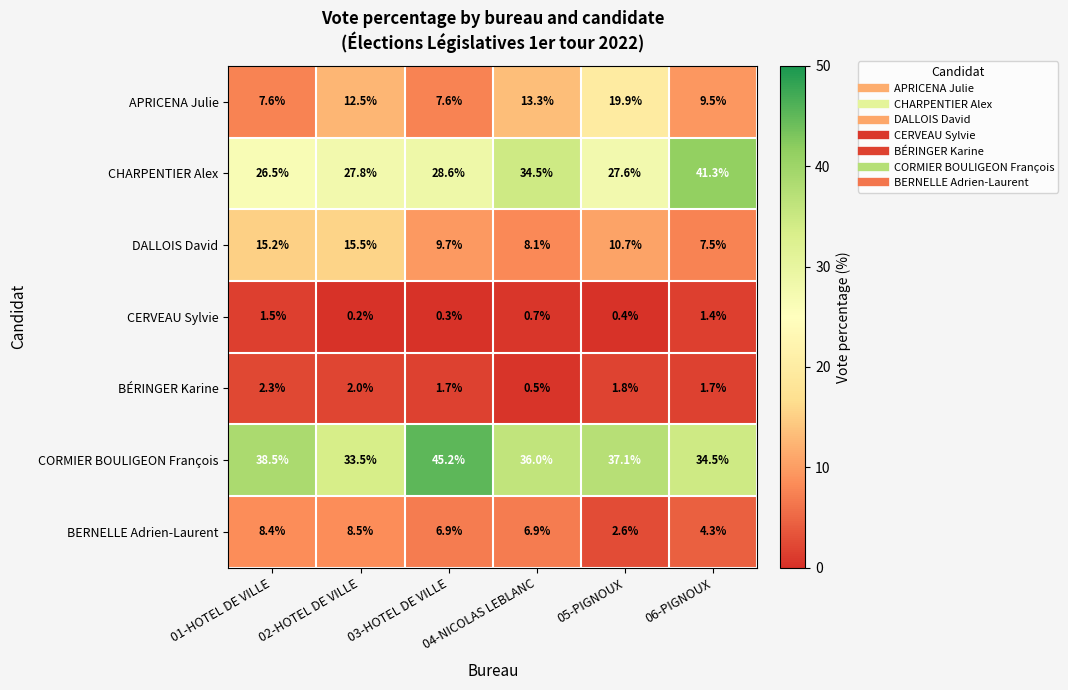

What is the difference between the maximum and minimum values in the APRICENA Julie series?

12.3